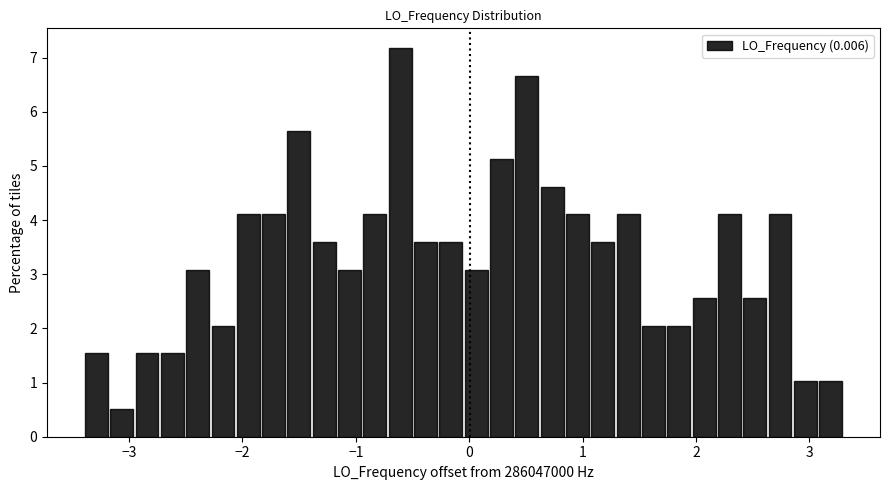

Read against the x-axis, roughly where is the centre of the tallest bar?

-0.6